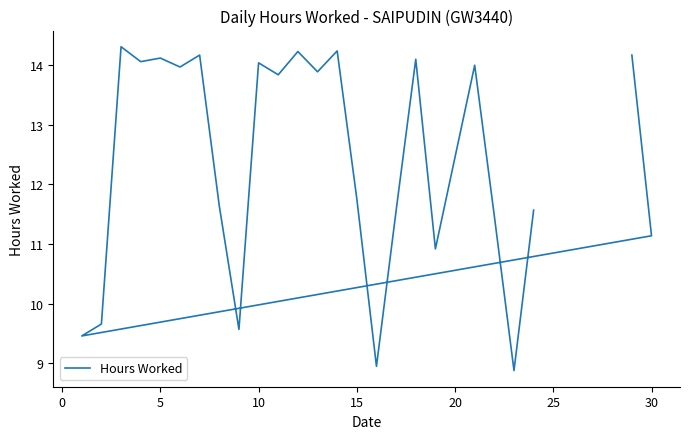

Is it true that the value at 15 is 22.6?

False